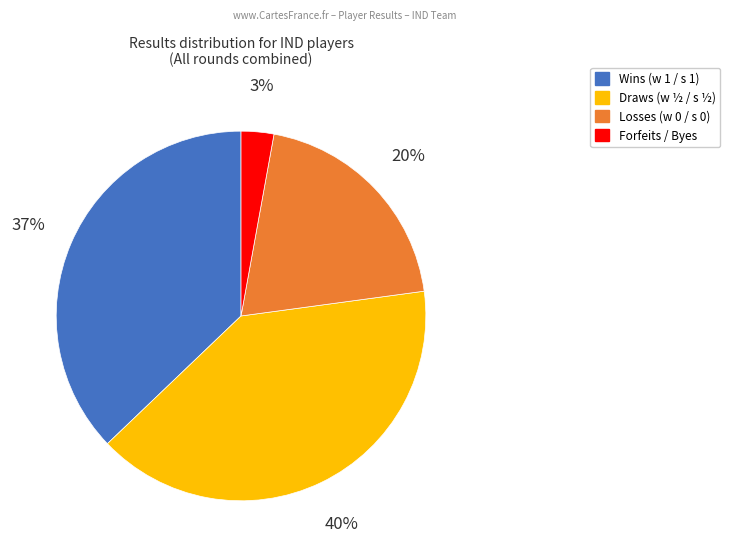

Count the number of slices in the pie.

4